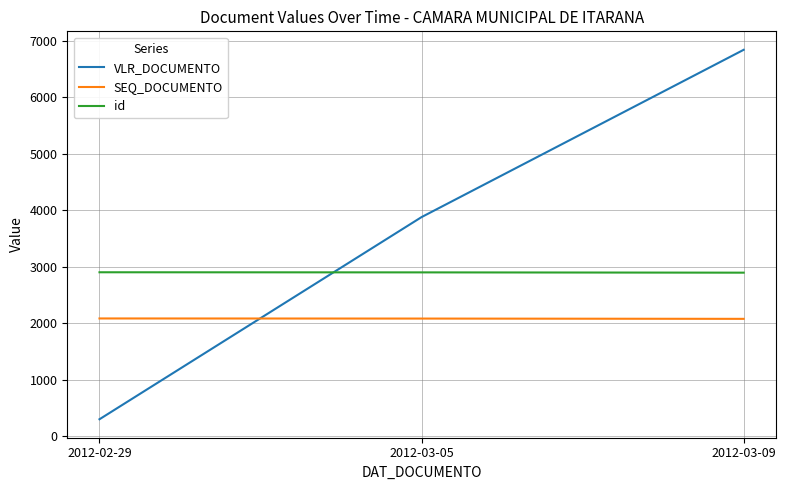

Rank the series at 2012-03-09 from highest to lowest value.

VLR_DOCUMENTO, id, SEQ_DOCUMENTO